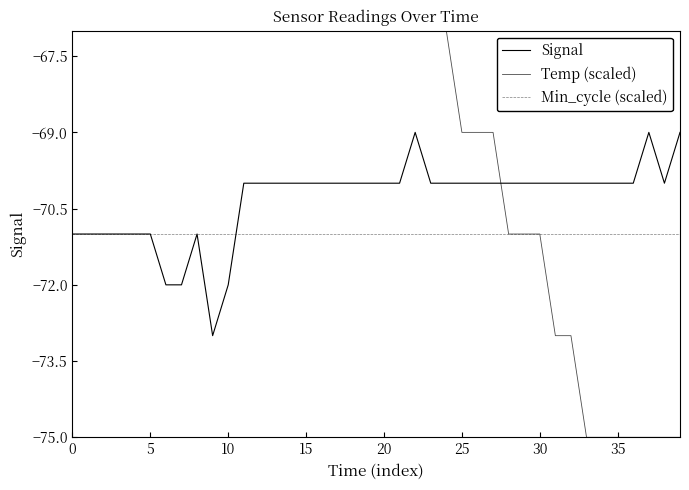

What is the sum of all Signal values?

-2813.0